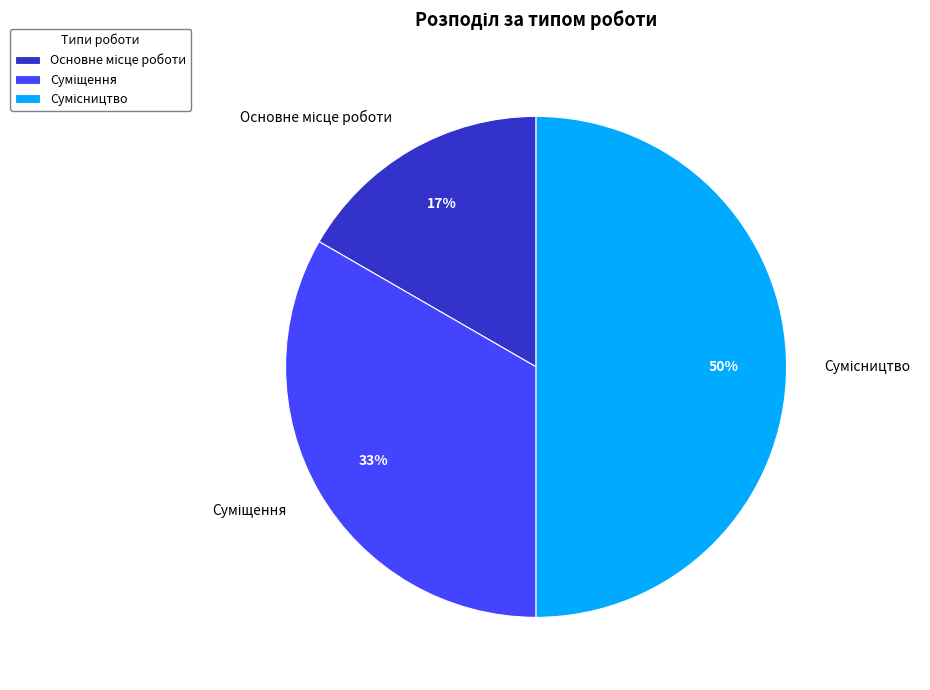

To the nearest percent, what is the average slice percentage?

33%